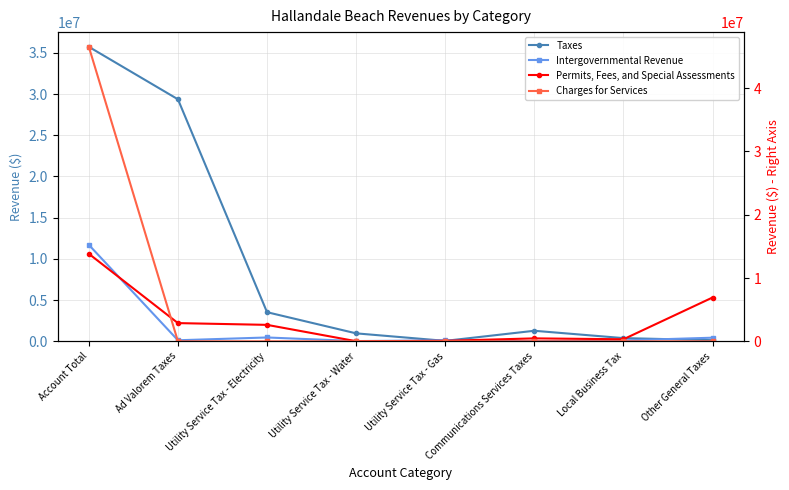

What is the difference between the maximum and second lowest values in the Charges for Services series?

46536426